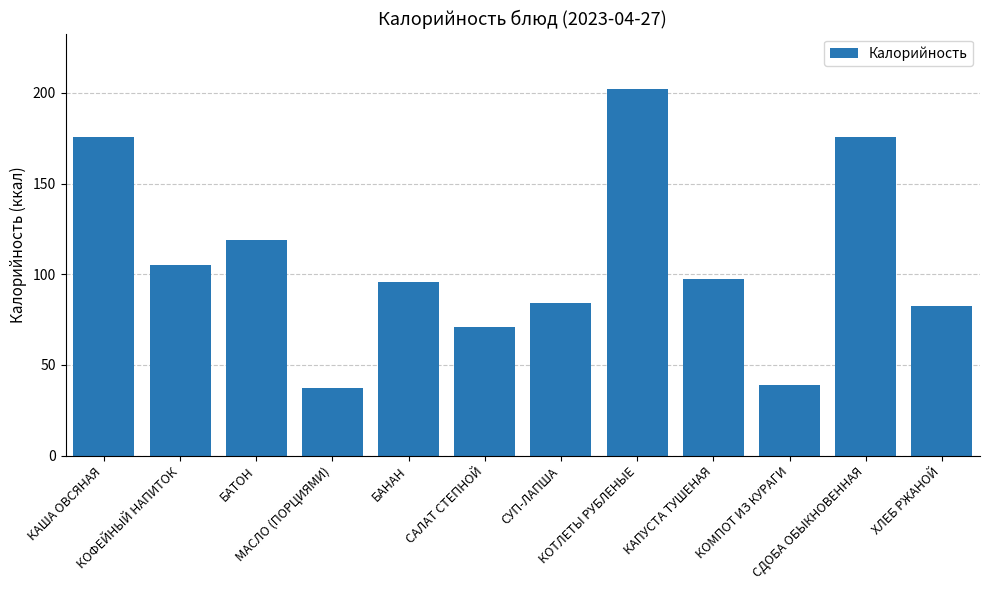

What is the value of the 5th bar from the left?

96.0